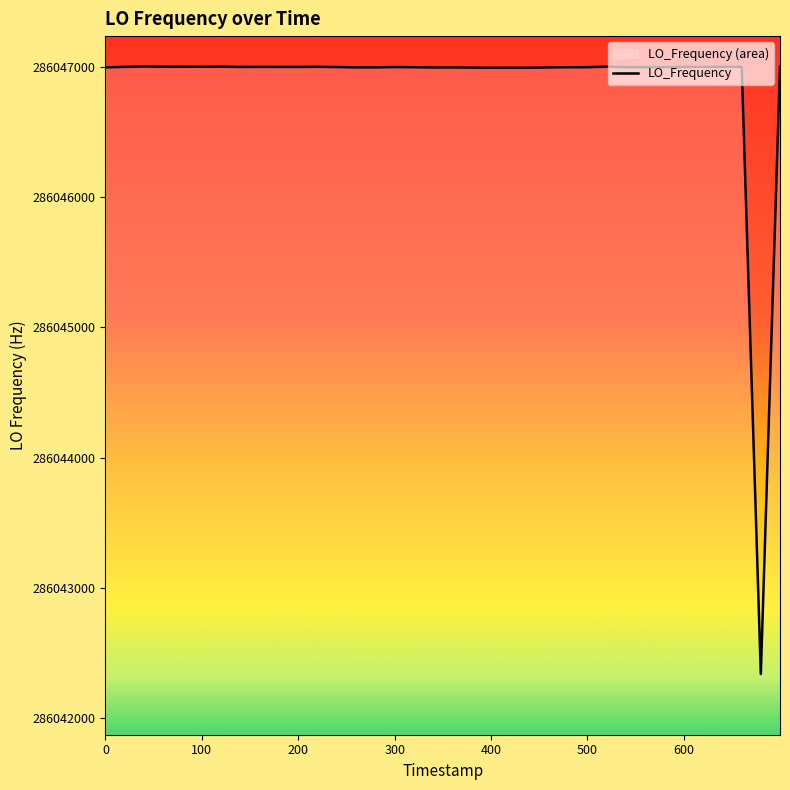

What is the minimum value shown in the chart?

286042339.7